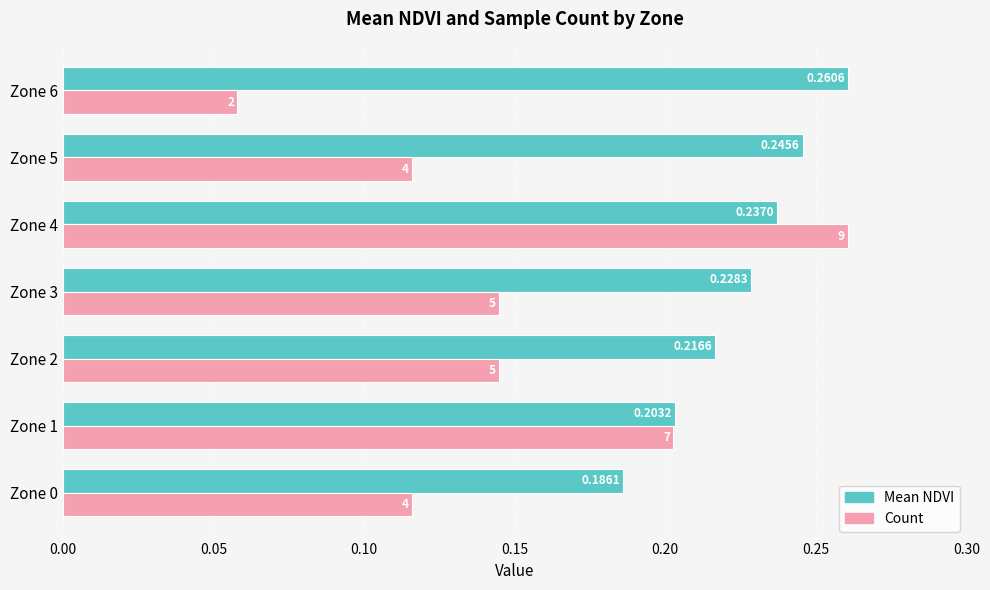

The Mean NDVI series shows 0.2 at Zone 1. True or false?

True